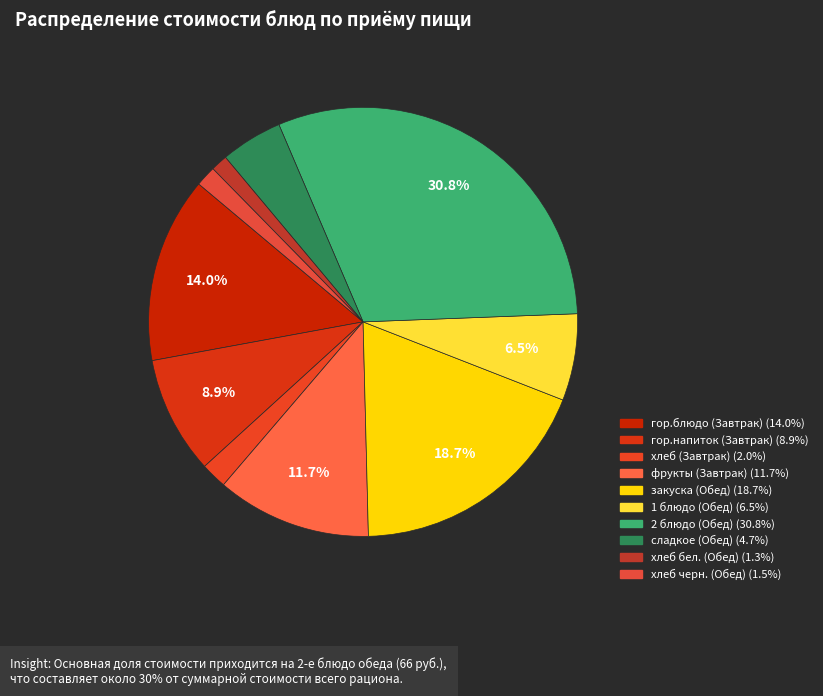

Is the sum of сладкое (Обед) and гор.напиток (Завтрак) greater than half?

No